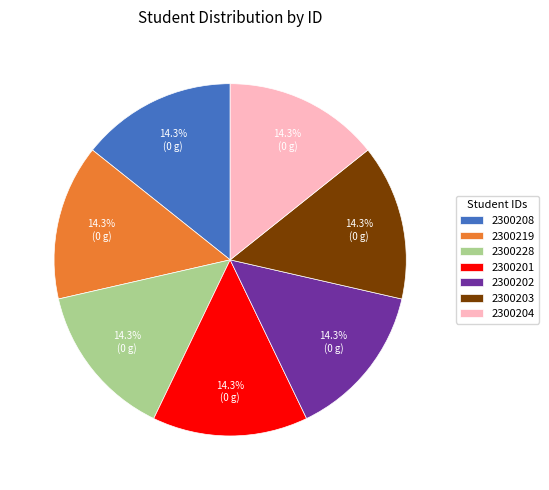

Combined, what portion of the pie is 2300228 and 2300203?

28.6%